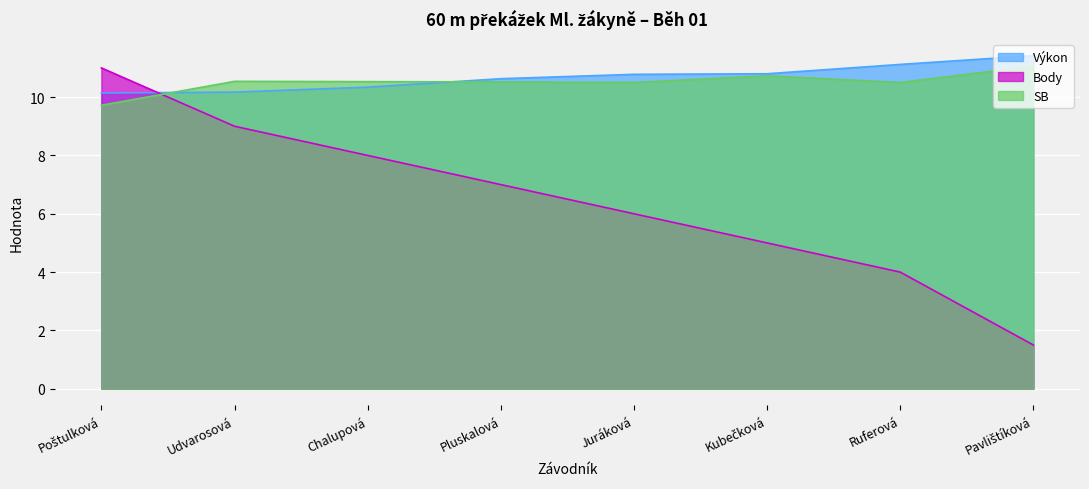

At which label is SB closest to 10?

Poštulková